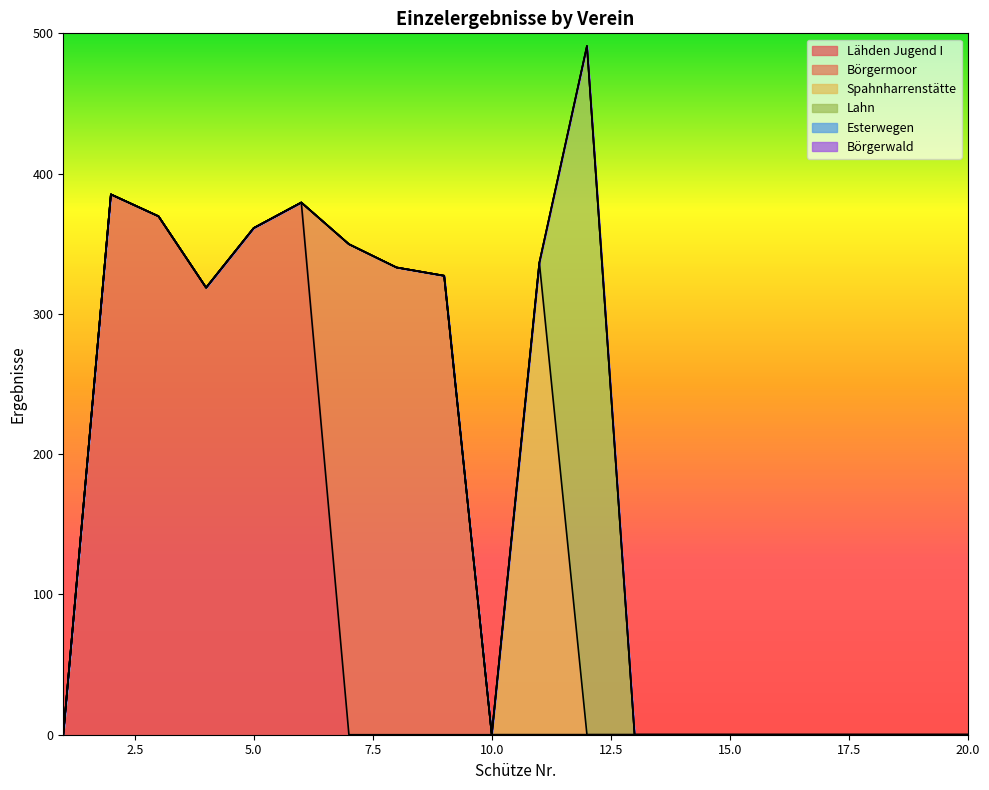

What is the sum of all Spahnharrenstätte values?

336.5